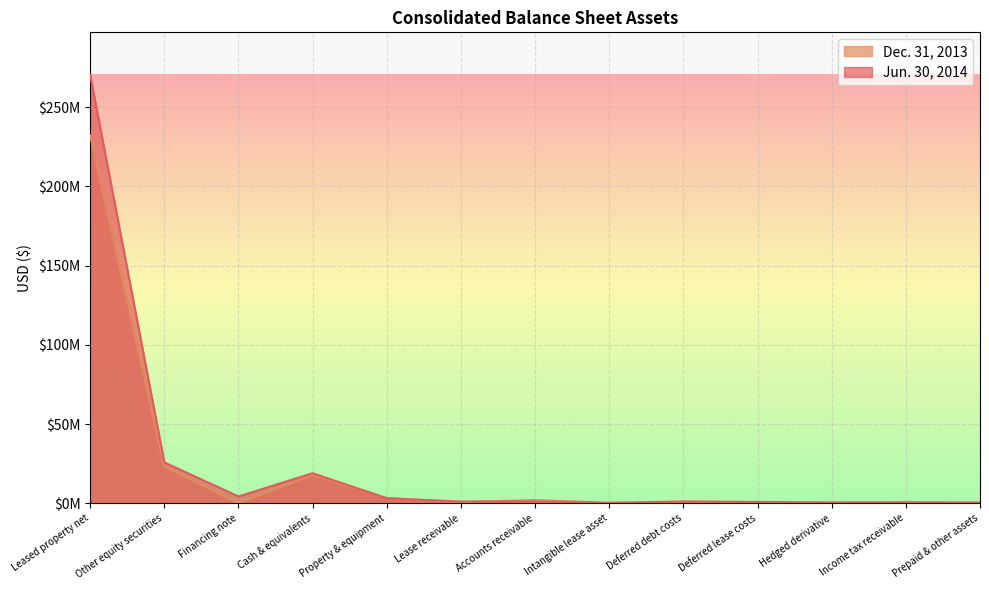

Where does the Dec. 31, 2013 series first go above 857190?

Leased property net